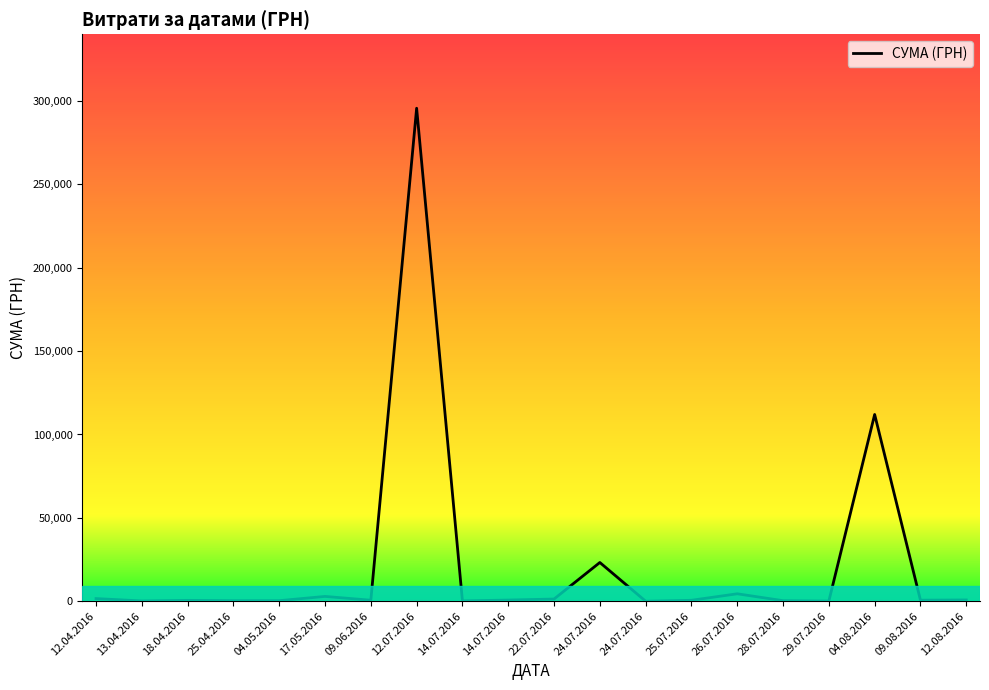

At which label is the value closest to 147824?

04.08.2016